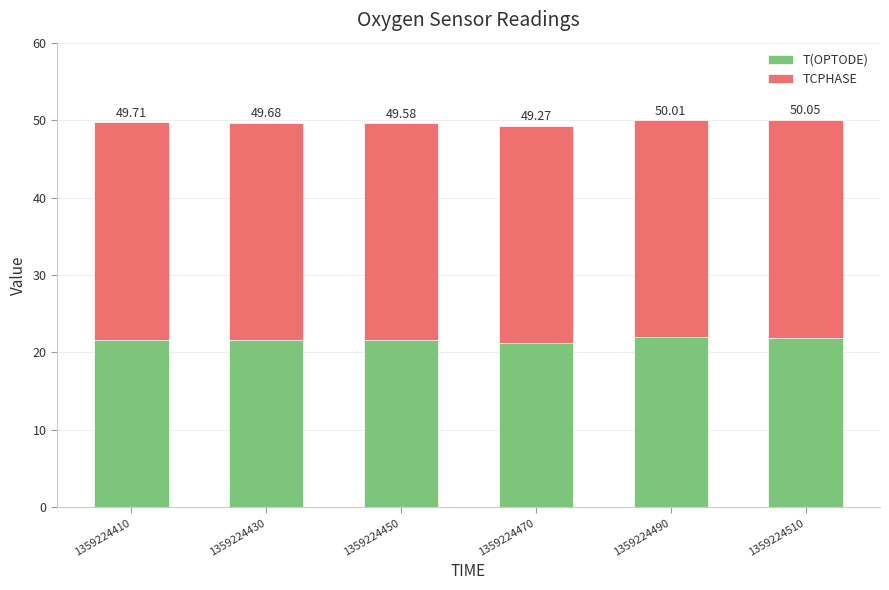

At which category is the sum across all series the highest?

1359224510